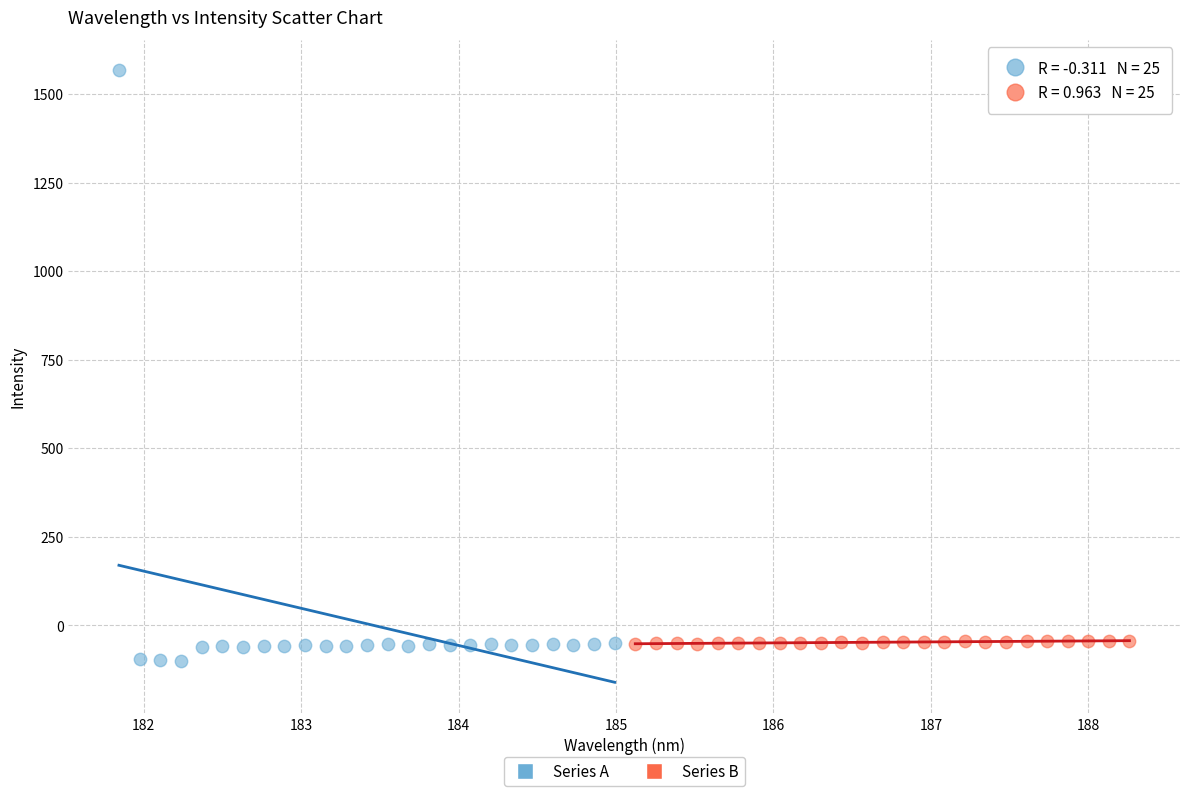

What are all the series names shown in the legend?

Series A, Series B